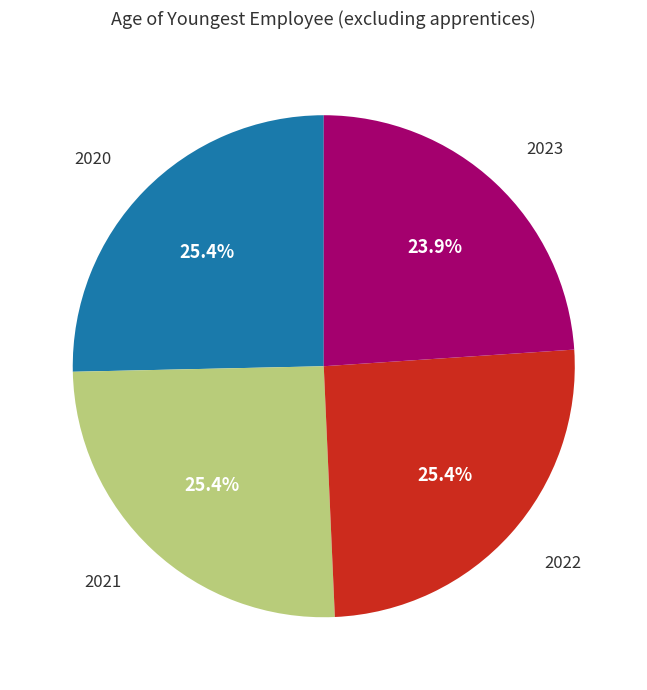

Is there any slice that represents more than half of the pie?

No